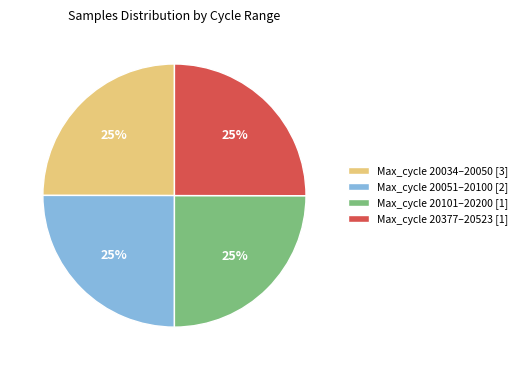

The Max_cycle 20034–20050 [3] slice represents 25% of the pie. True or false?

True